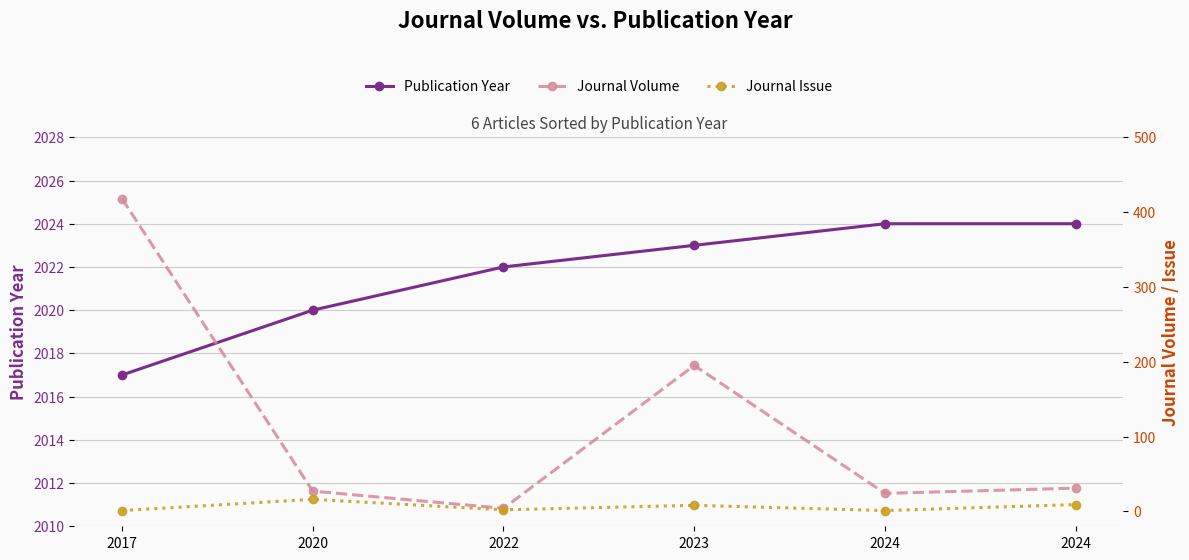

List the series in order of their peak value, lowest first.

Journal Issue, Journal Volume, Publication Year